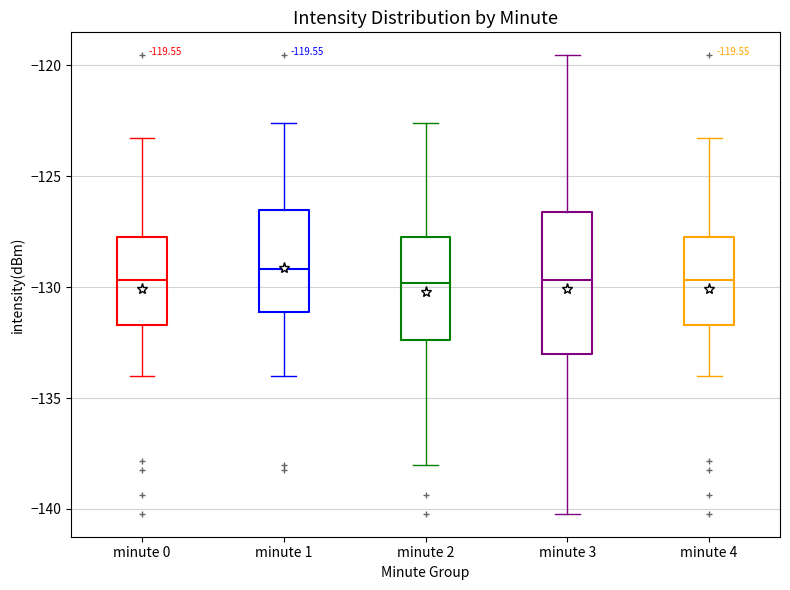

Which box's median line is the highest?

minute 1